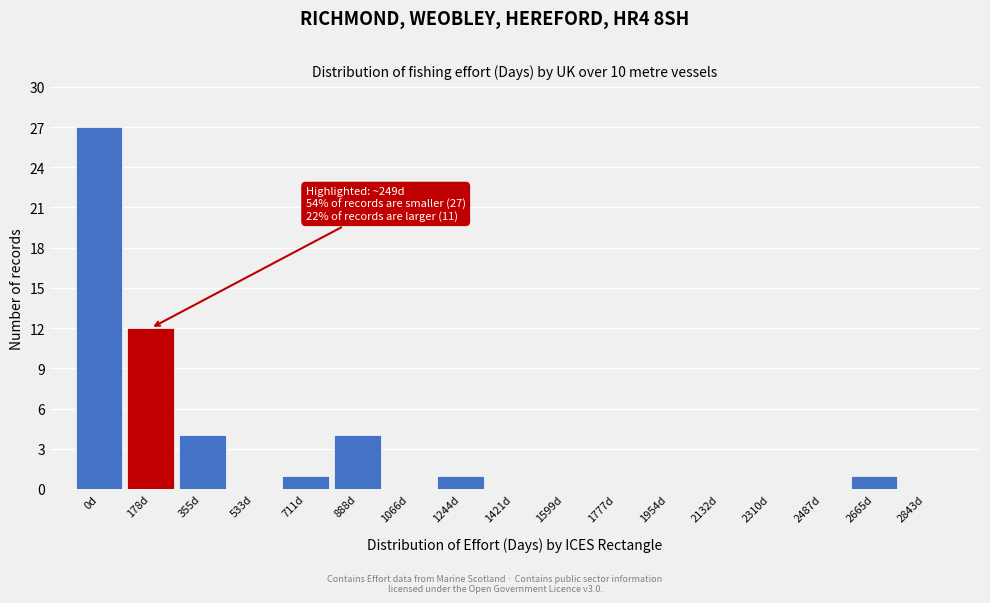

Reading left to right, list all the values displayed in this chart.

0d=27	178d=12	355d=4	533d=0	711d=1	888d=4	1066d=0	1244d=1	1421d=0	1599d=0	1777d=0	1954d=0	2132d=0	2310d=0	2487d=0	2665d=1	2843d=0